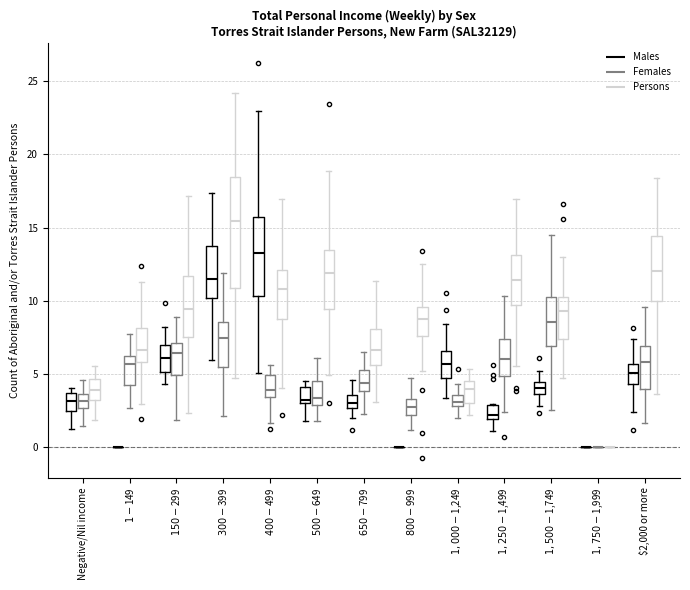

Which box is the tallest, from its lower edge to its upper edge?

$300-$399 (Persons)